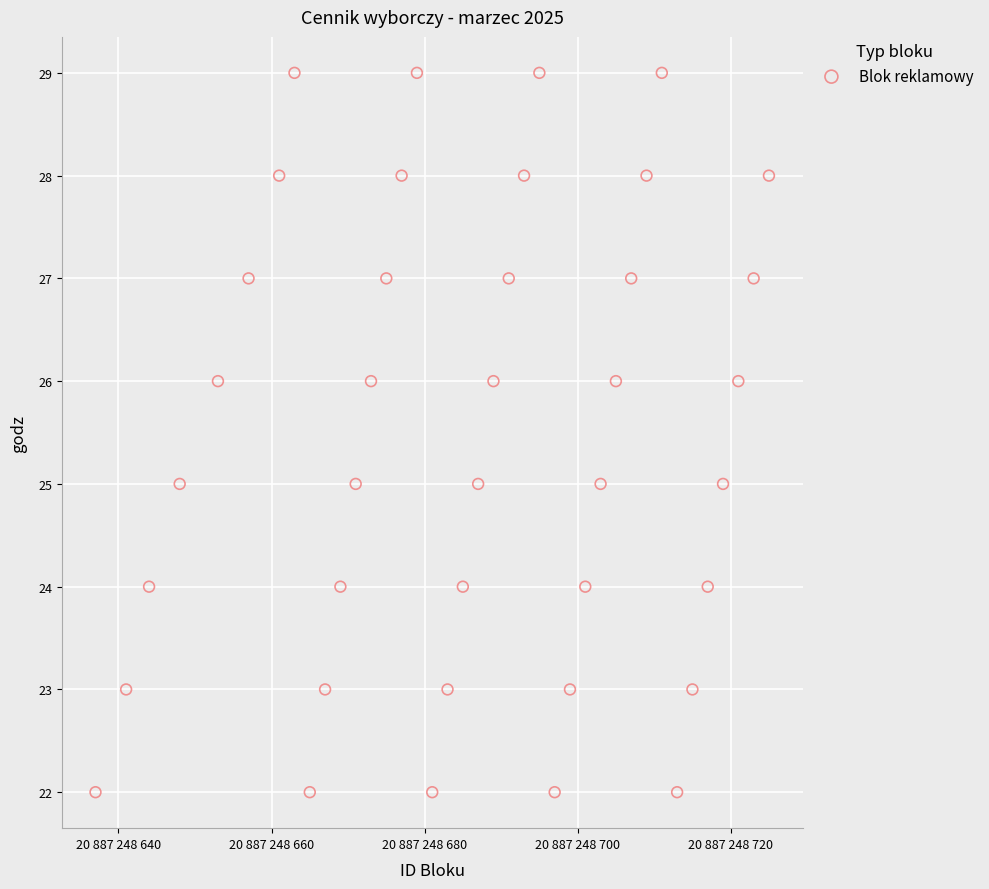

What is the range of Y values (max minus min)?

7